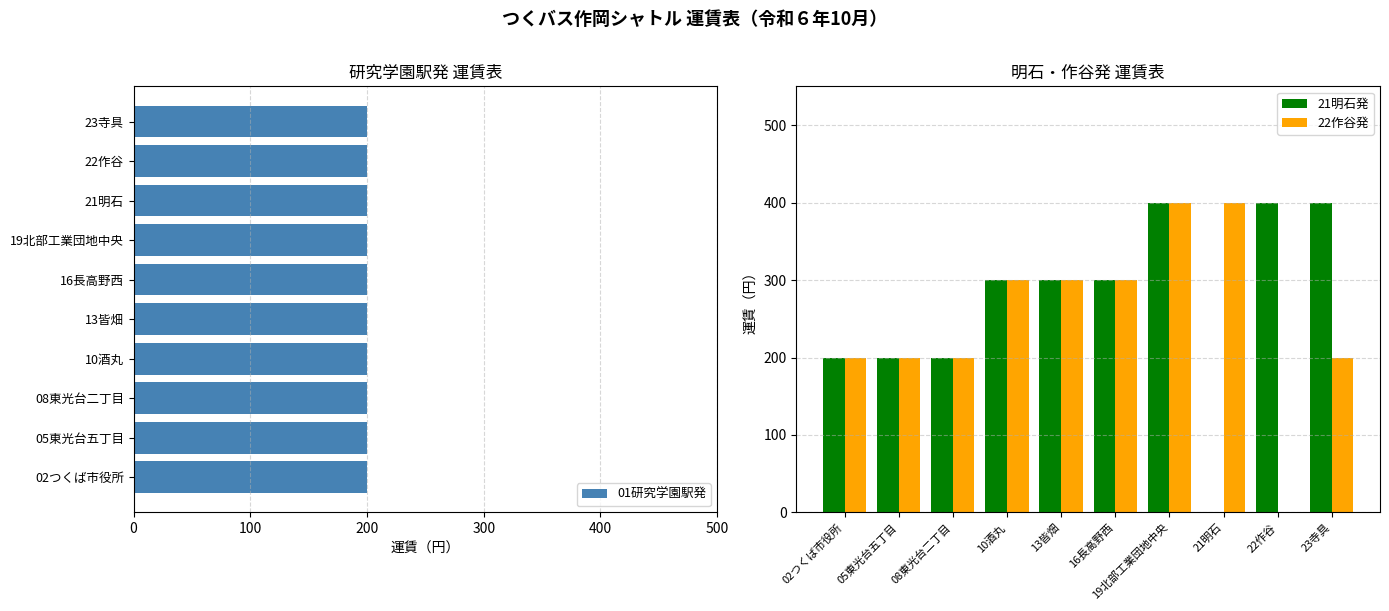

The 21明石発 series shows 237 at 22作谷. True or false?

False